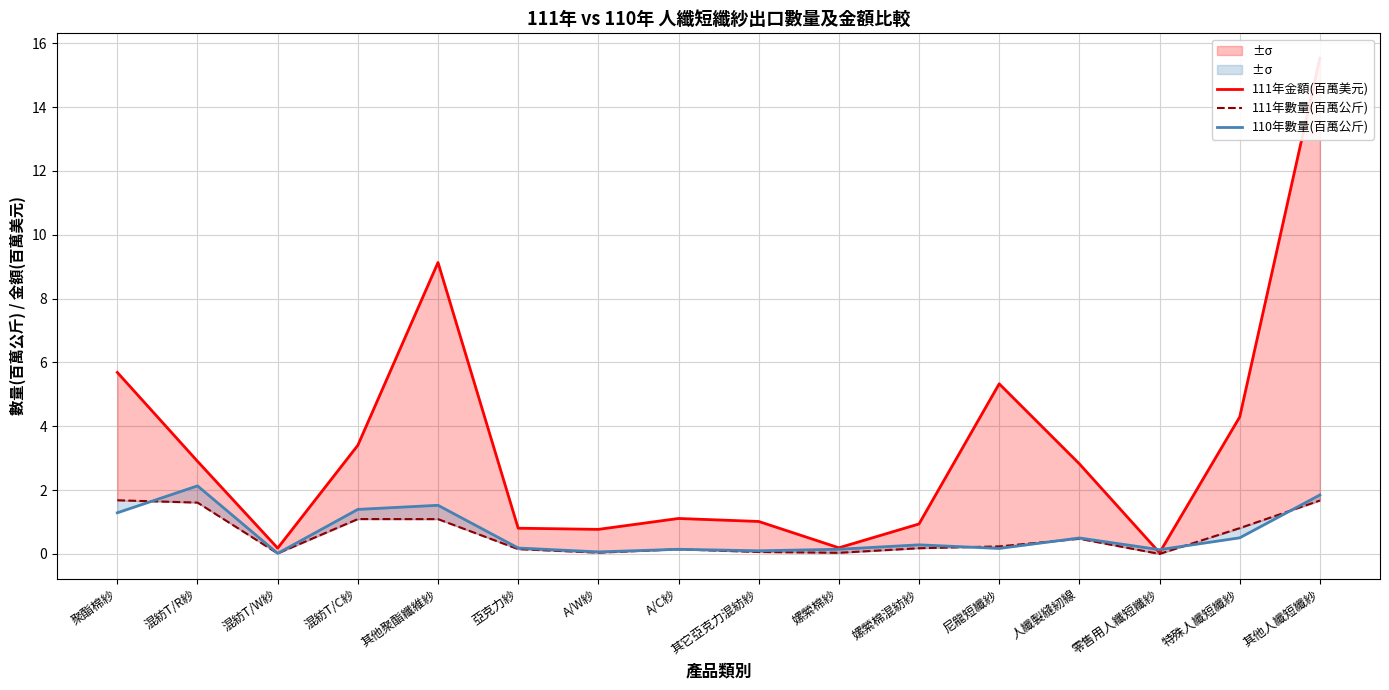

Between 其他聚酯纖維紗 and 混紡T/C紗, which is larger?

其他聚酯纖維紗